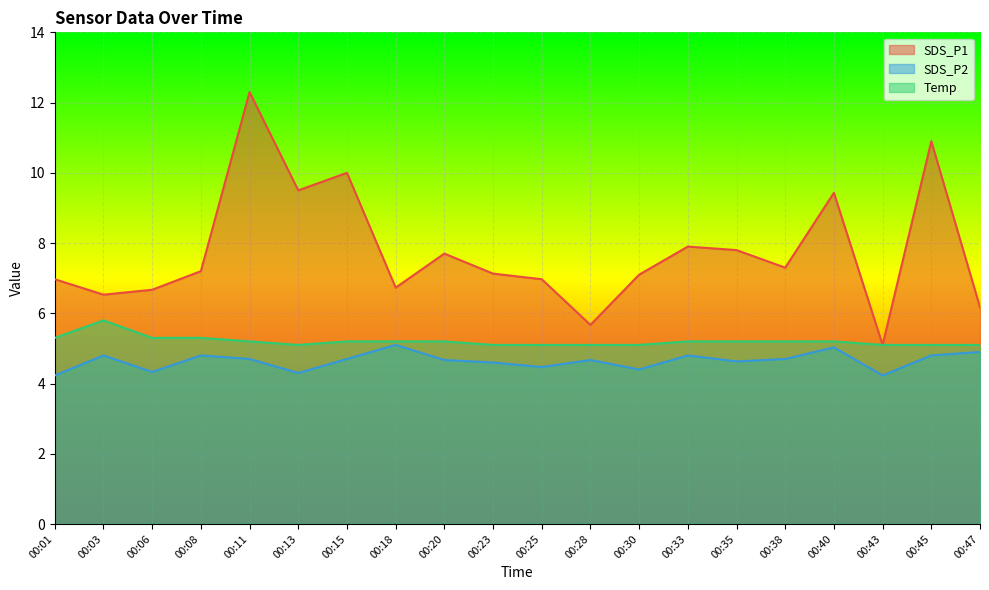

Rank the categories by SDS_P2 value from highest to lowest.

00:18, 00:40, 00:47, 00:03, 00:08, 00:33, 00:45, 00:11, 00:15, 00:38, 00:20, 00:28, 00:35, 00:23, 00:25, 00:30, 00:06, 00:13, 00:01, 00:43